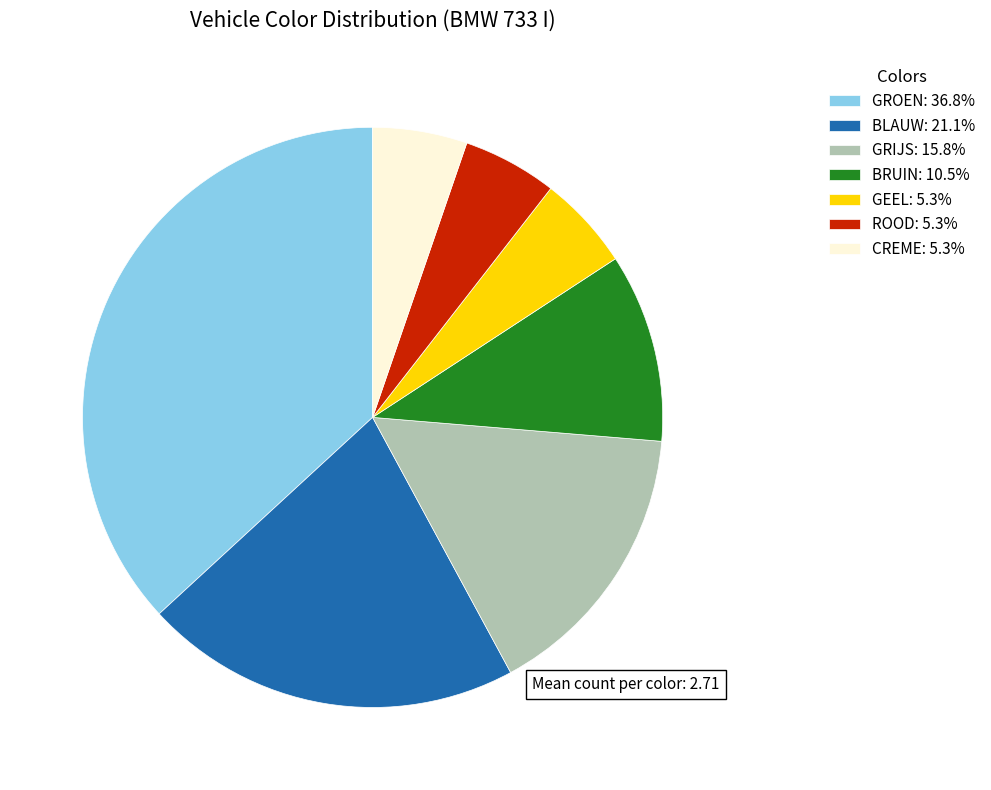

Does any single category account for the majority?

No